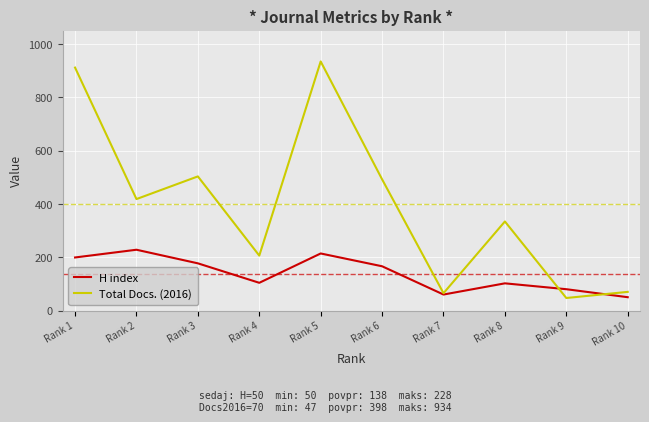

Does the chart have visible grid lines?

Yes